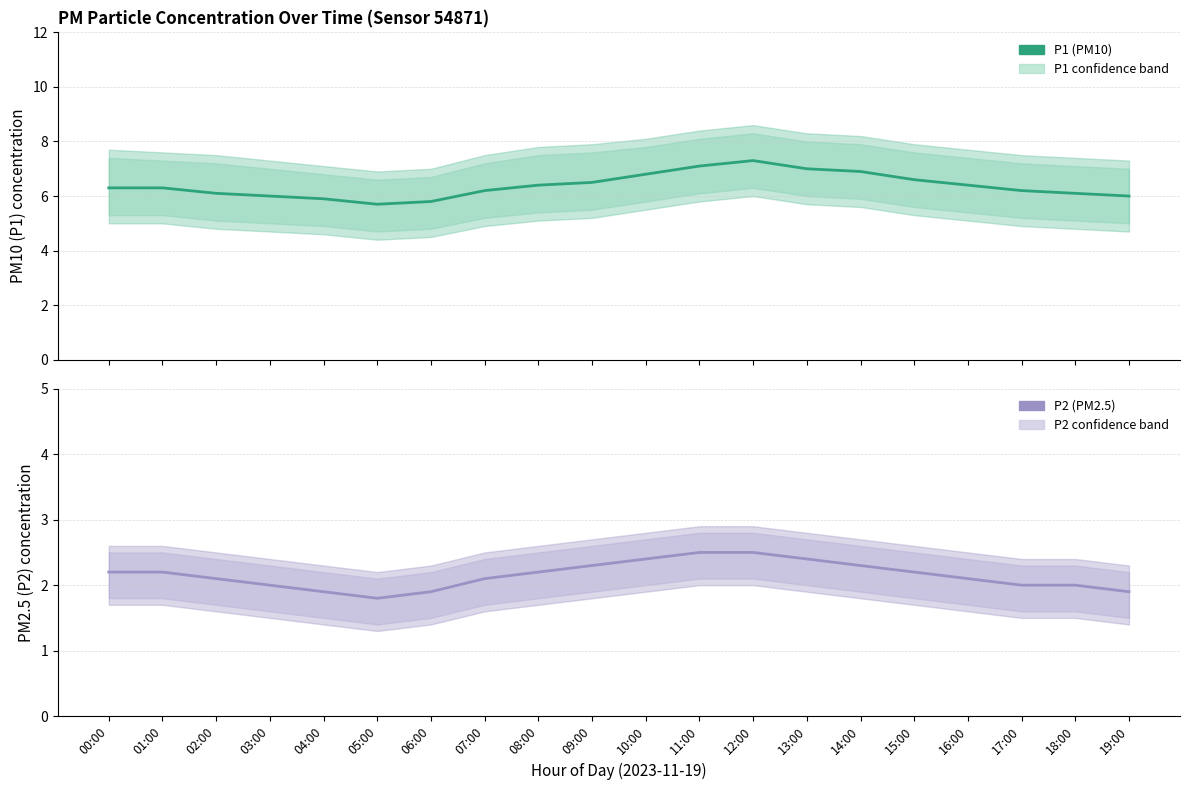

Is the value of P1 at 17:00 greater than the value of P2 at 08:00?

Yes